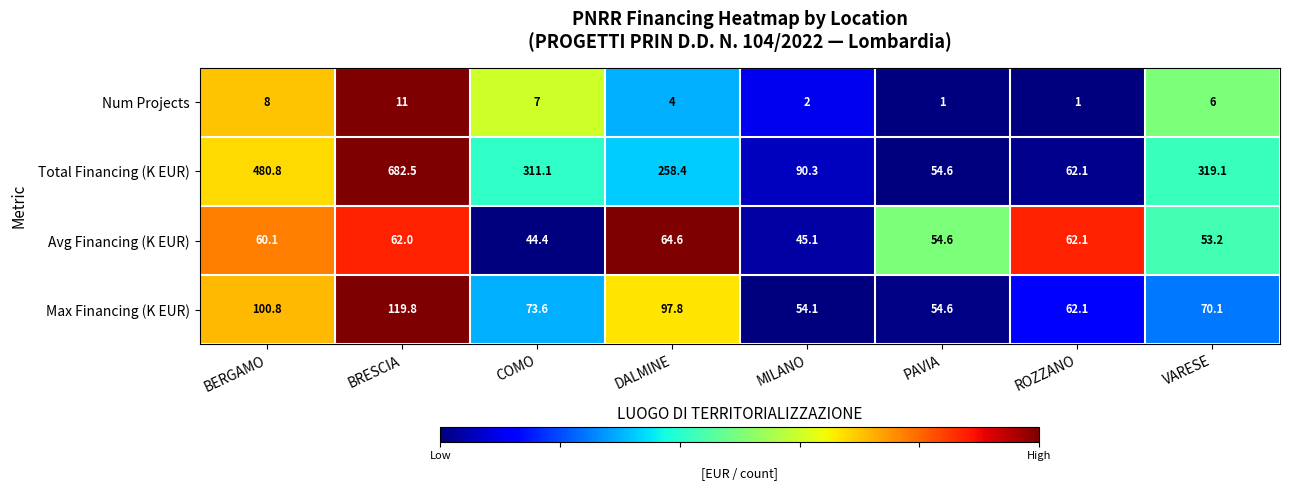

What is the total value across all series at DALMINE?

424.8